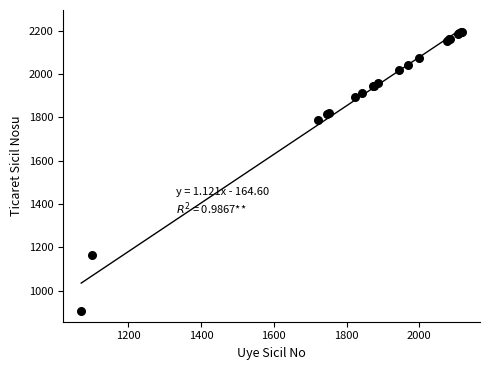

What Y value in the scatter plot is closest to 1551?

1789